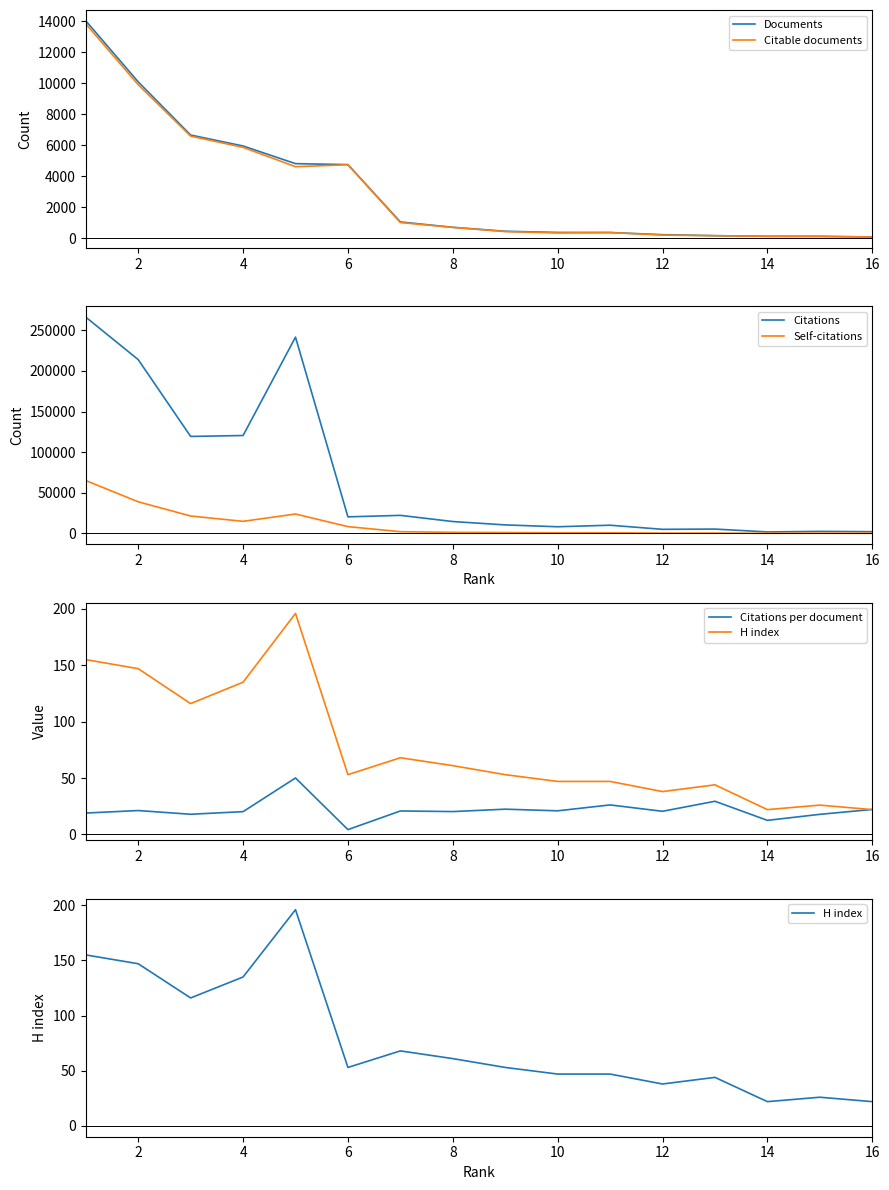

The value of Documents at 10 is 389. True or false?

True